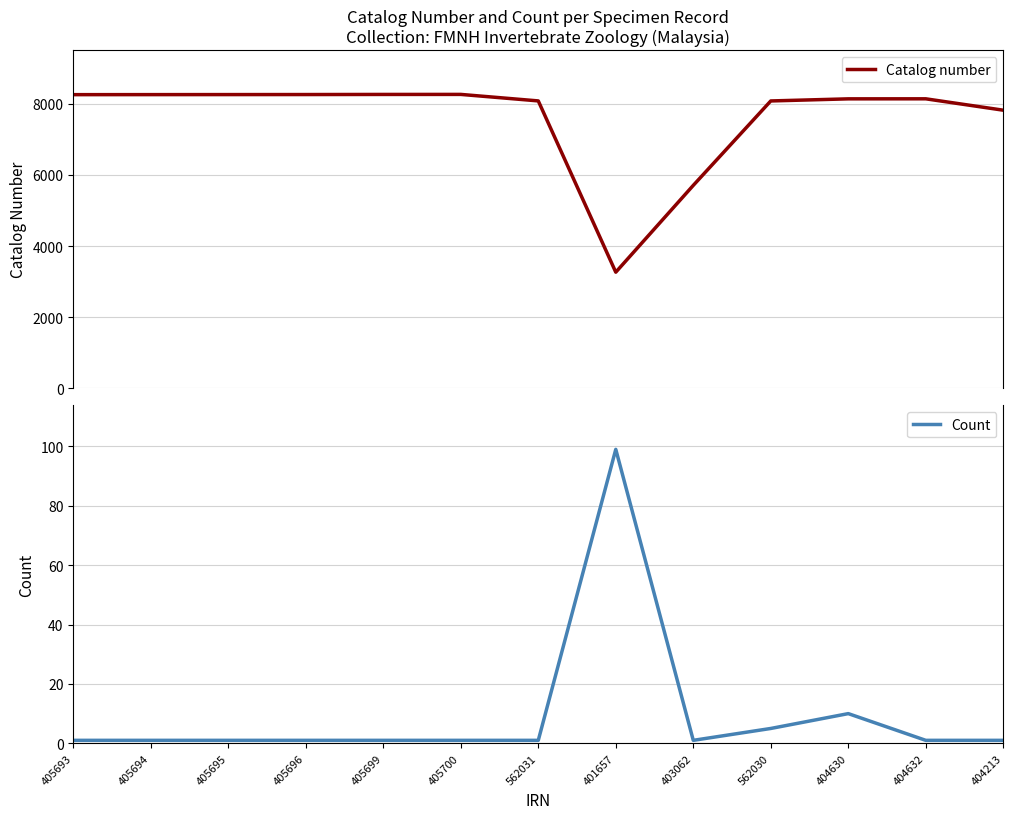

At which label is Catalog number closest to 5767?

403062